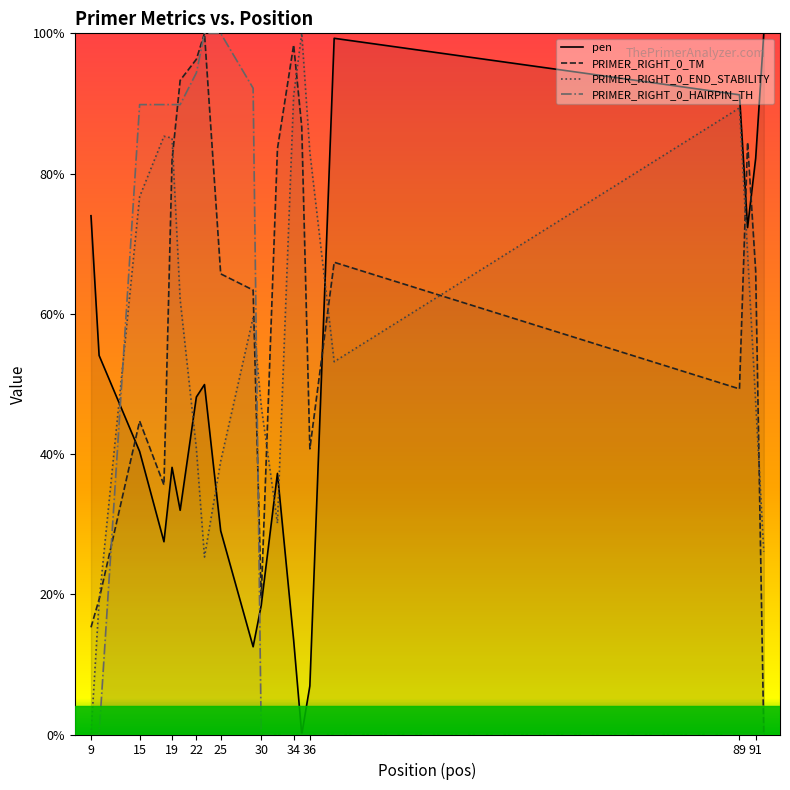

Which series has the largest total across all categories?

PRIMER_RIGHT_0_TM